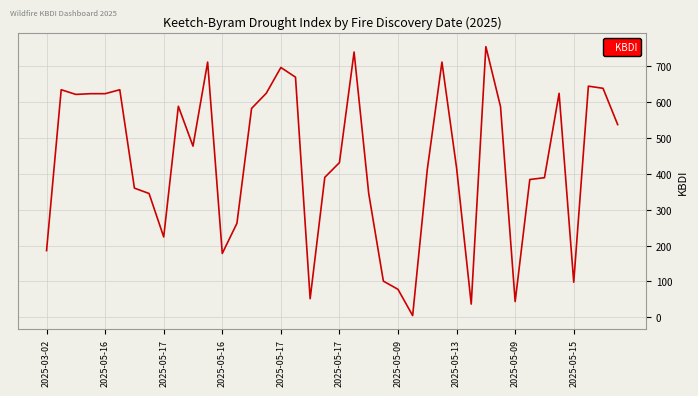

What is the difference between the maximum and minimum values?

749